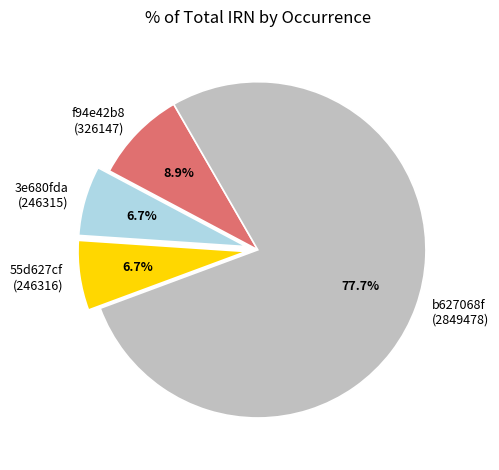

Does any single category account for the majority?

Yes